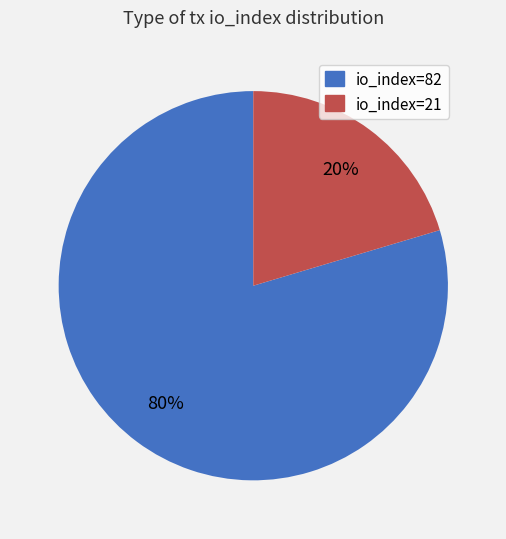

To the nearest percent, what percentage of the pie is io_index=21?

20%